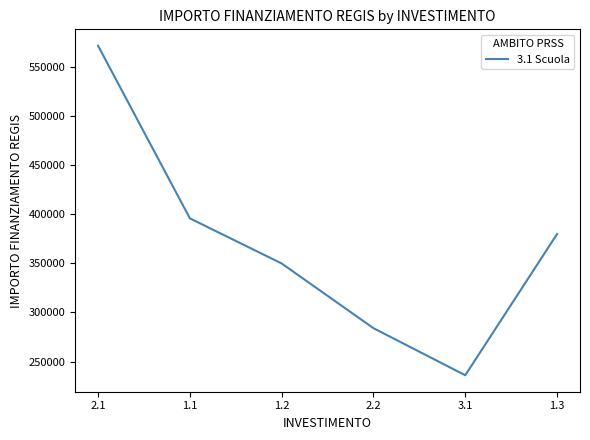

Does the chart display data point markers on the line(s)?

No